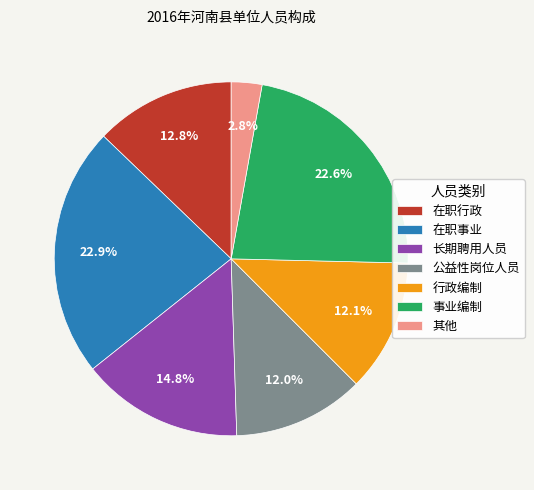

To the nearest percent, what is the difference between the largest and smallest slice percentages?

20%